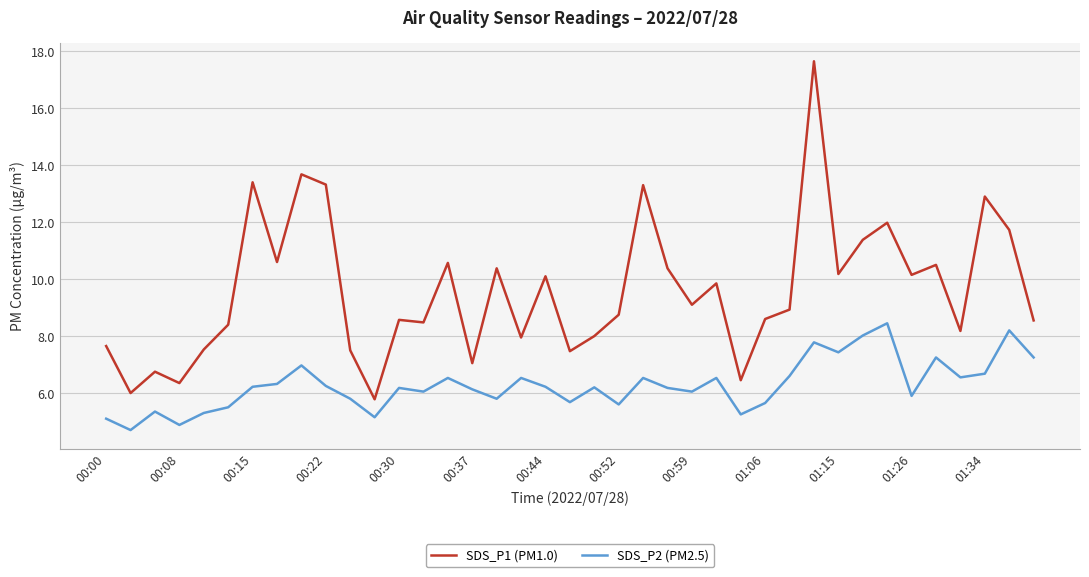

True or false: SDS_P2 (PM2.5) and SDS_P1 (PM1.0) cross at least once.

False